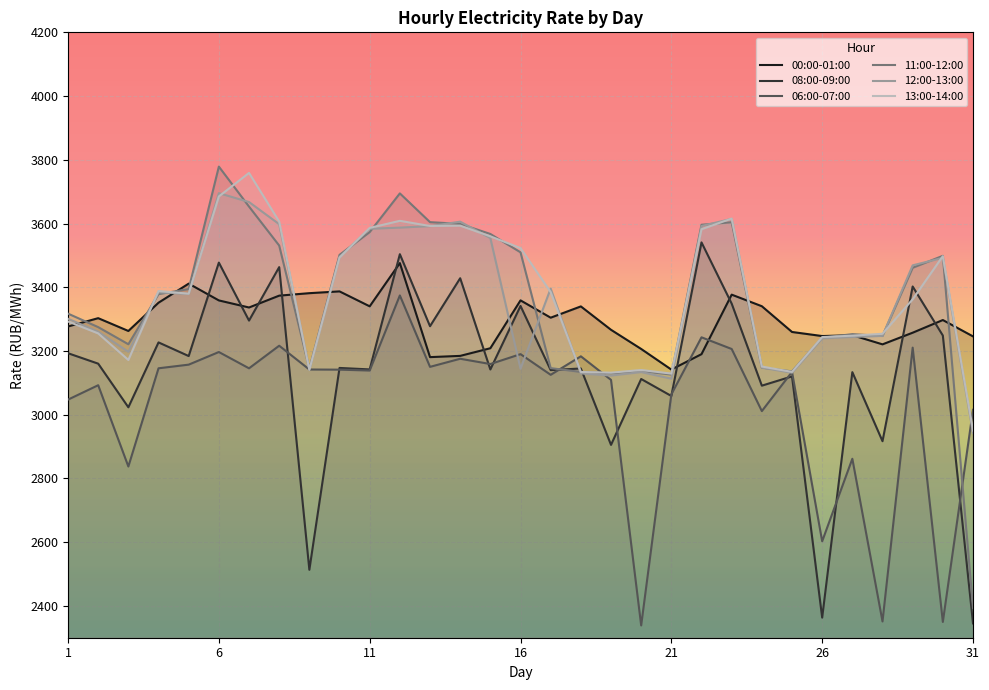

Is it true that 00:00-01:00 equals 3276.8 at 1?

True